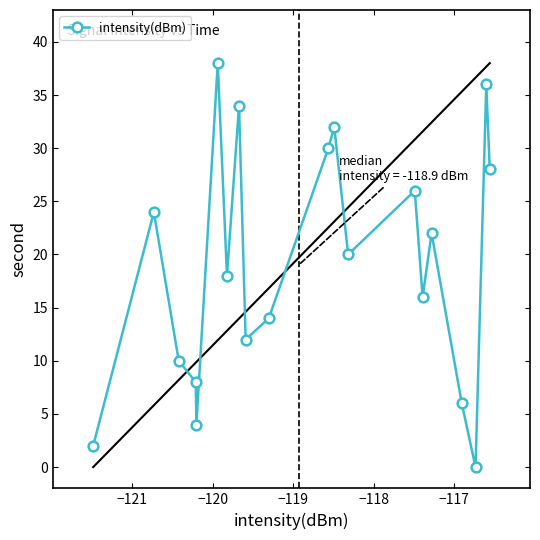

How many points are lower than both their immediate neighbors (excluding endpoints)?

6